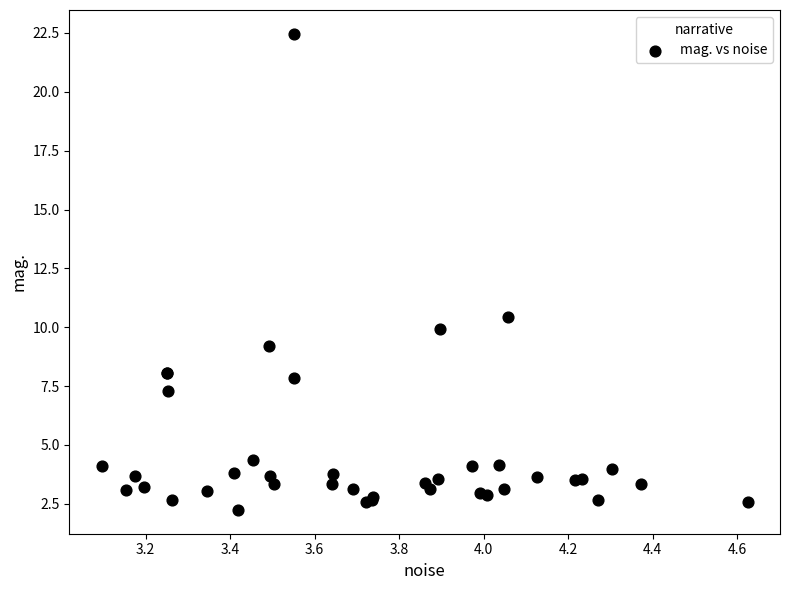

What Y value in the scatter plot is closest to 12?

10.4